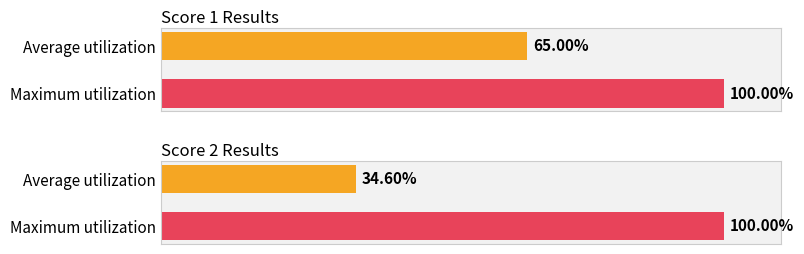

Is the value of Score 2 Results at Average utilization greater than the value of Score 1 Results at Average utilization?

No